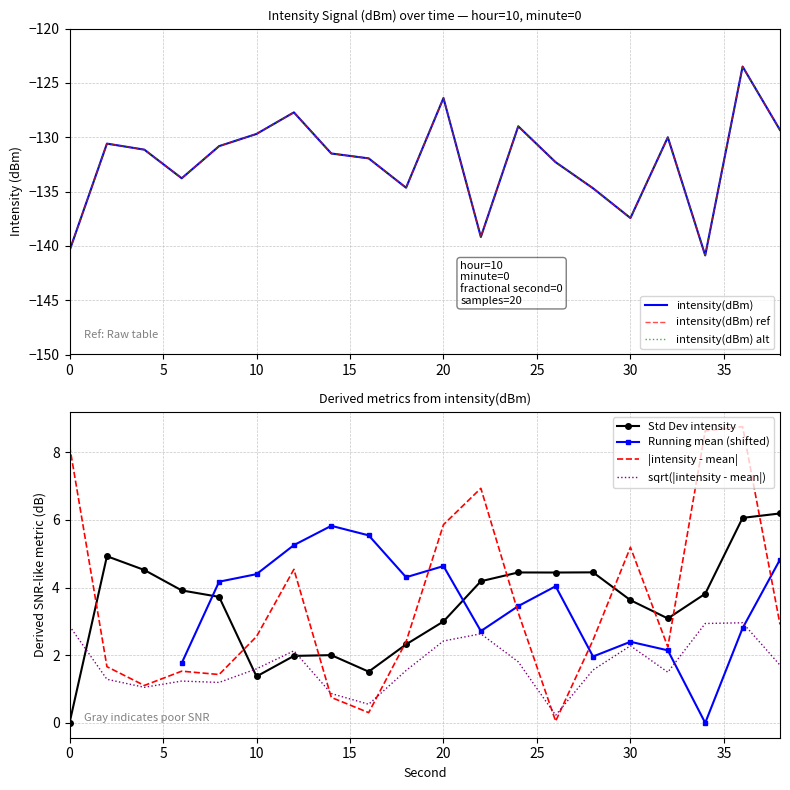

True or false: second and intensity(dBm) cross at least once.

False